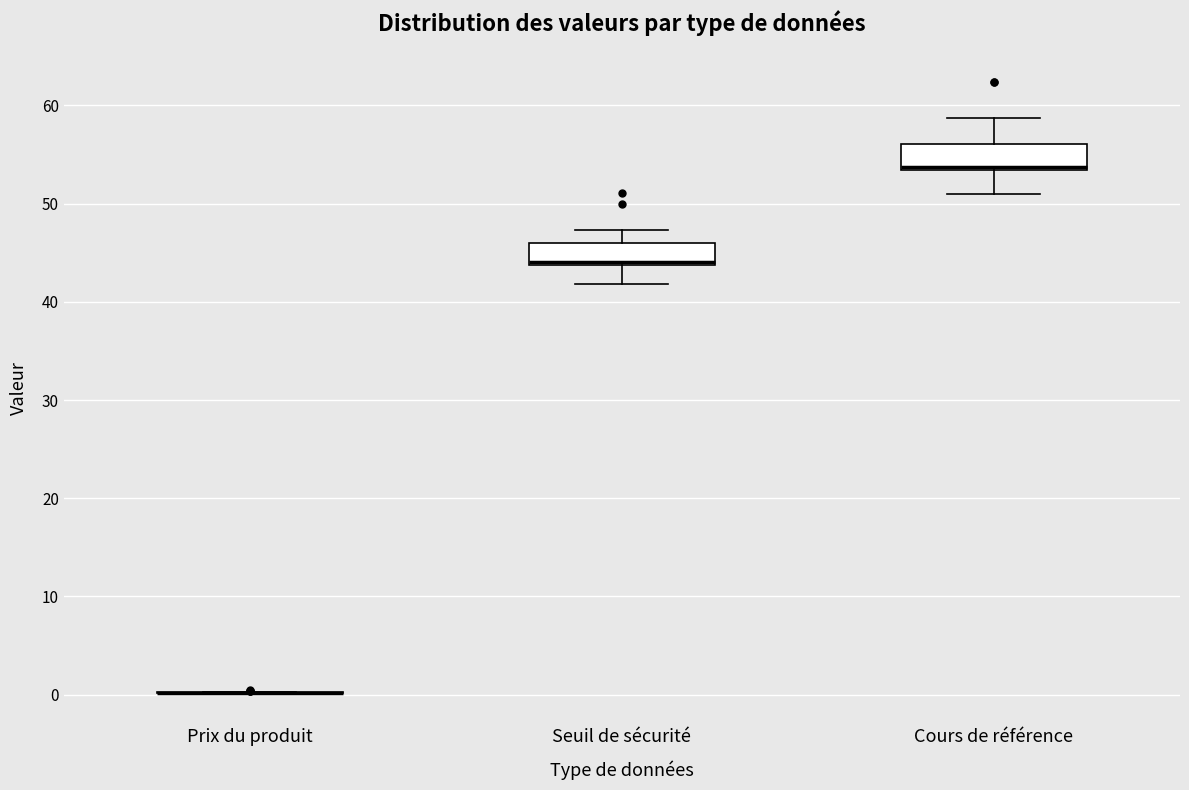

Reading left to right, transcribe this box plot: for each box, give where its median line is, the range the box spans, and where its two whiskers end, as read against the y-axis. The values are not printed on the chart, so give them approximately, as read against the axis.

Prix du produit: box collapsed to a line at 0, whiskers 0 to 0
Seuil de sécurité: median 44, box 44 to 46, whiskers 42 to 47
Cours de référence: median 54, box 53 to 56, whiskers 51 to 59